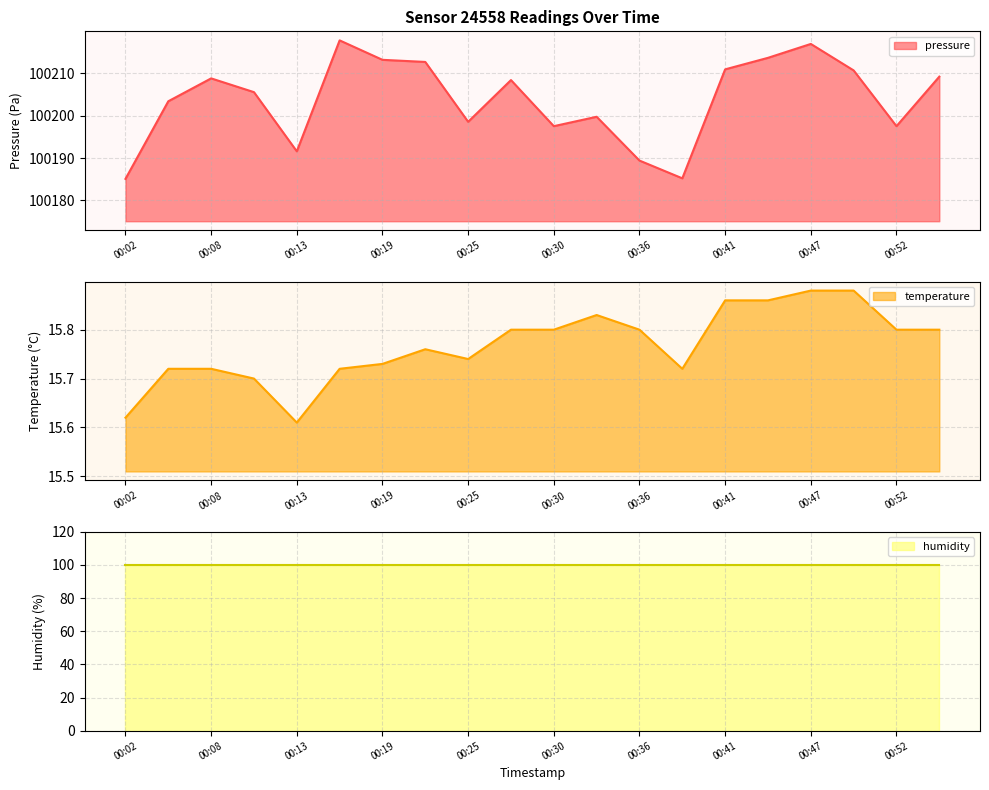

True or false: temperature has more than 1 interior local peaks.

True